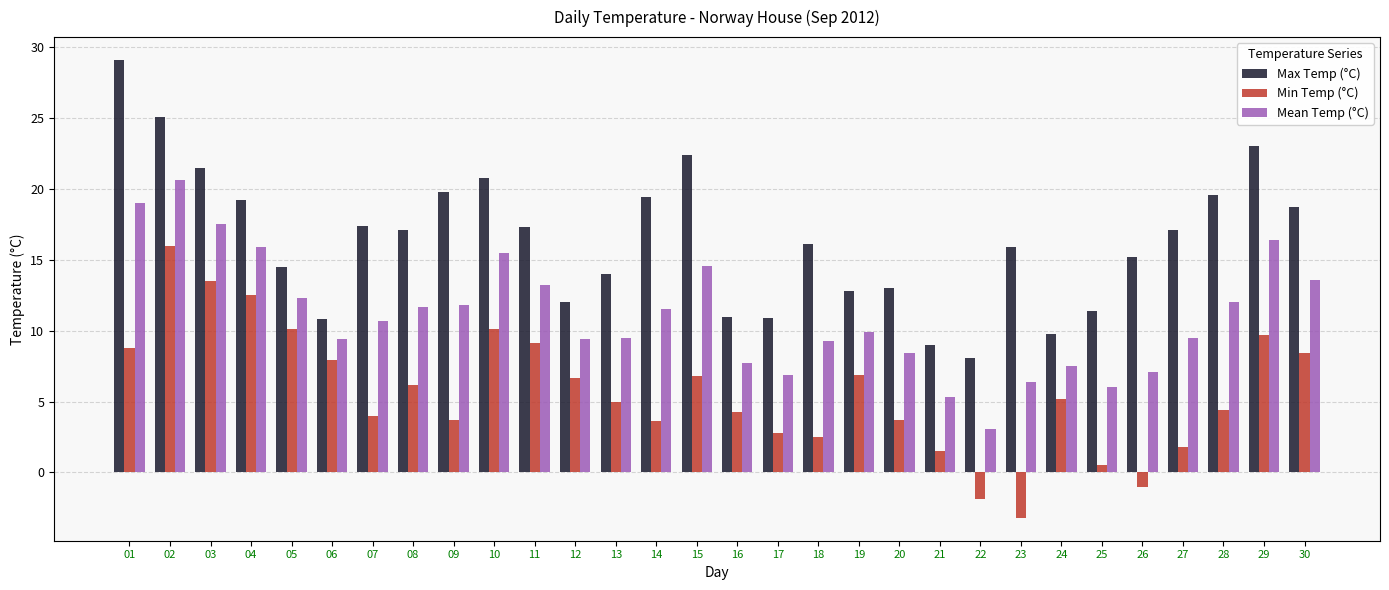

What is the spread (max minus min) of values at 07?

13.4